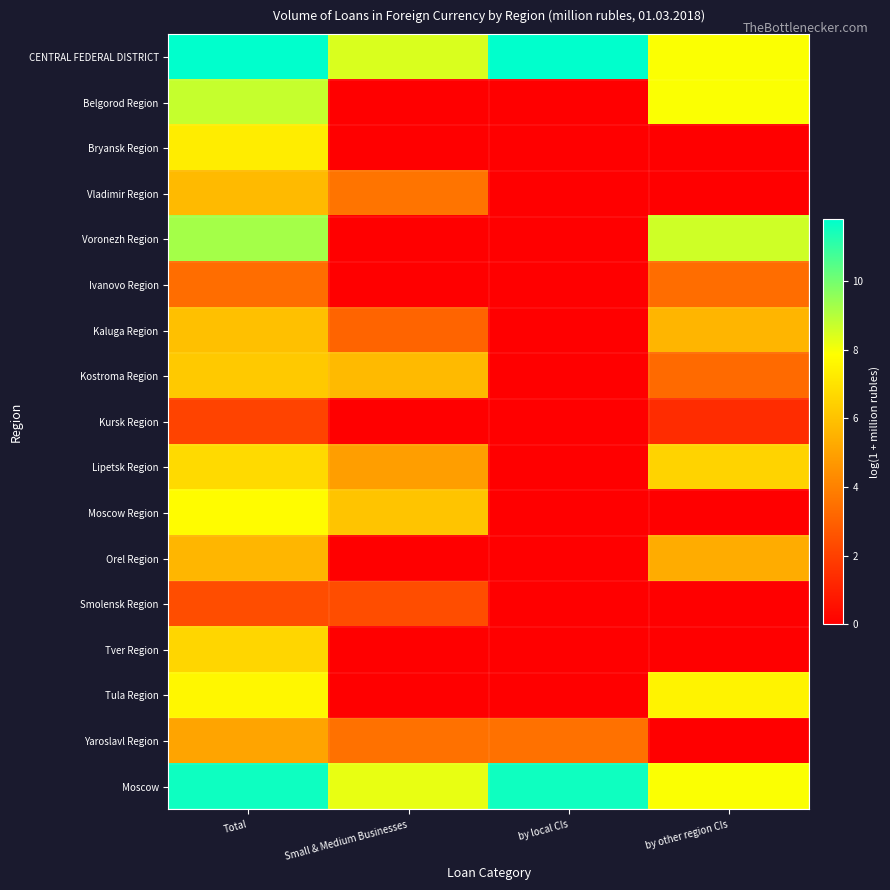

Which has a higher value, by other region CIs or Small & Medium Businesses?

Small & Medium Businesses